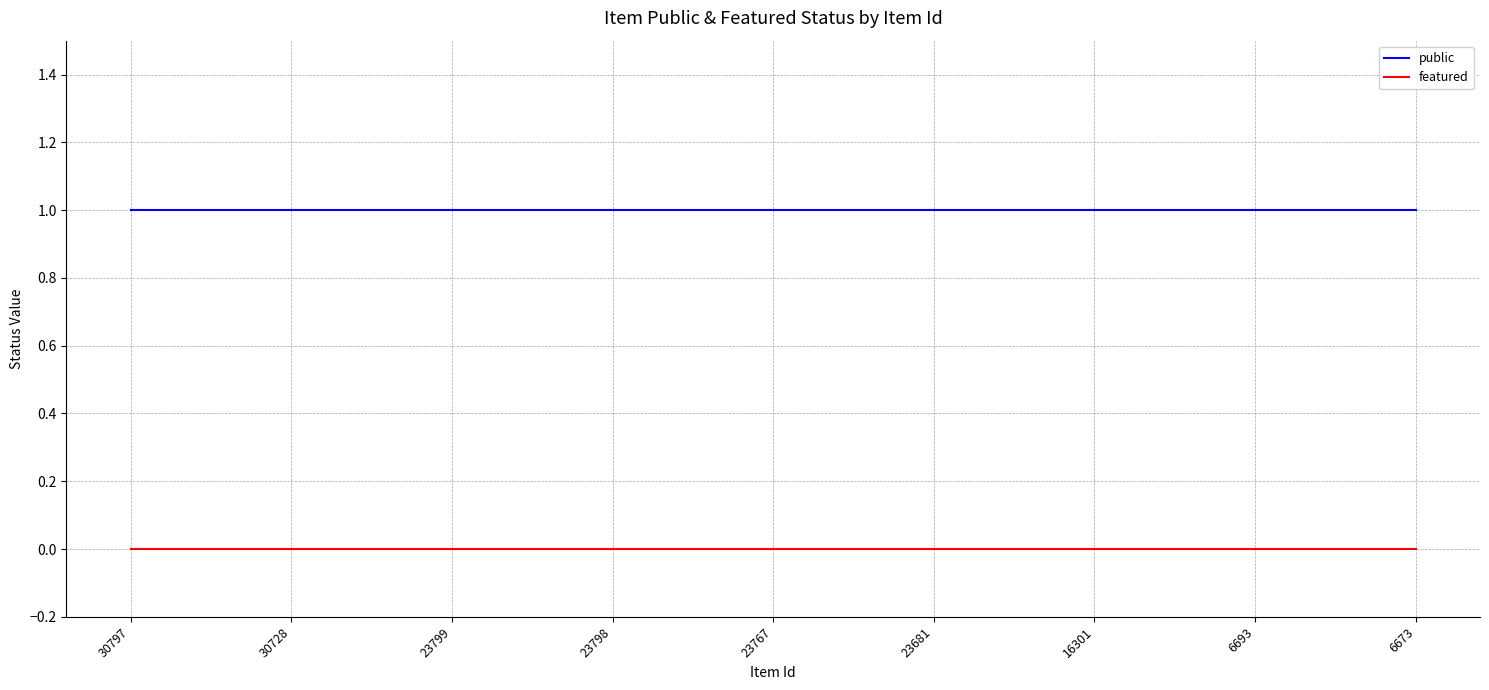

What is the average value of the public series?

1